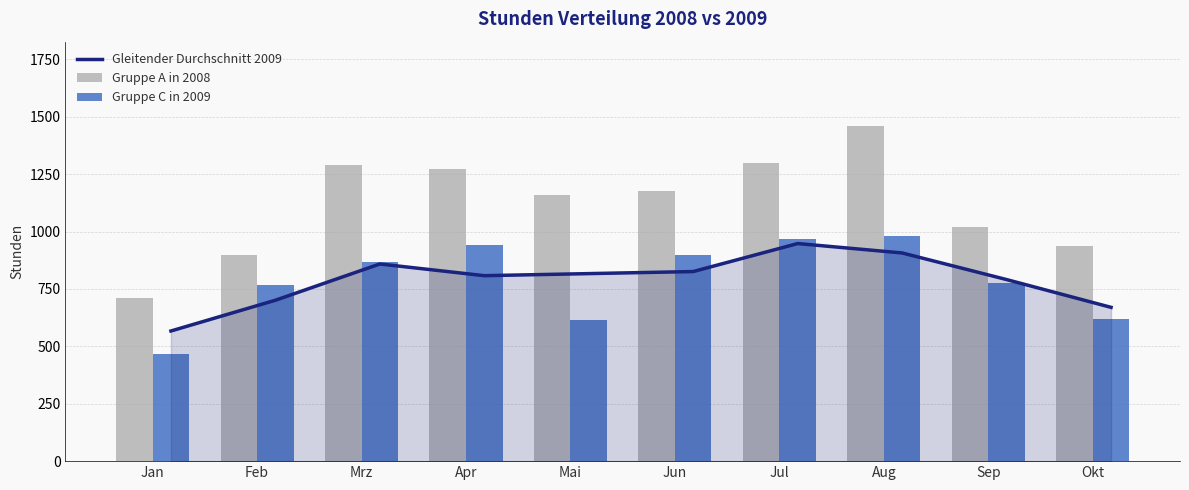

What is the lowest value of the Gleitender Durchschnitt 2009 series?

567